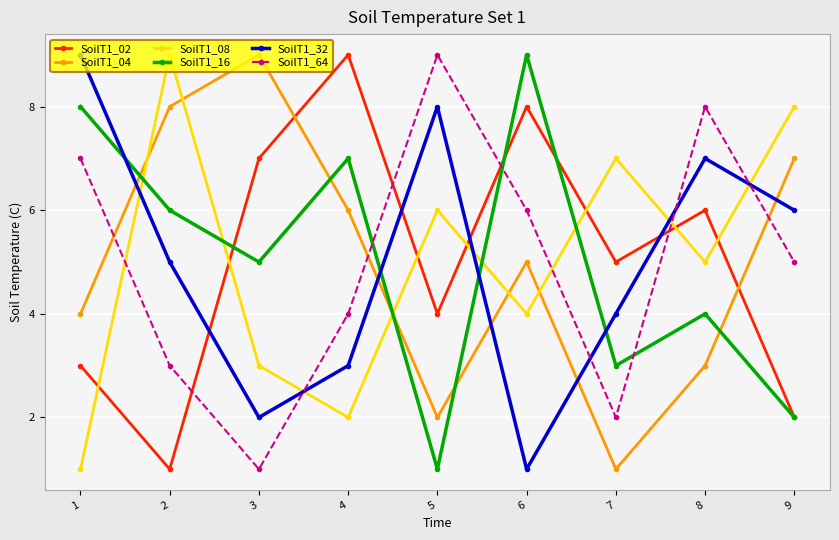

At 6, list the series in order from largest to smallest.

SoilT1_16, SoilT1_02, SoilT1_64, SoilT1_04, SoilT1_08, SoilT1_32